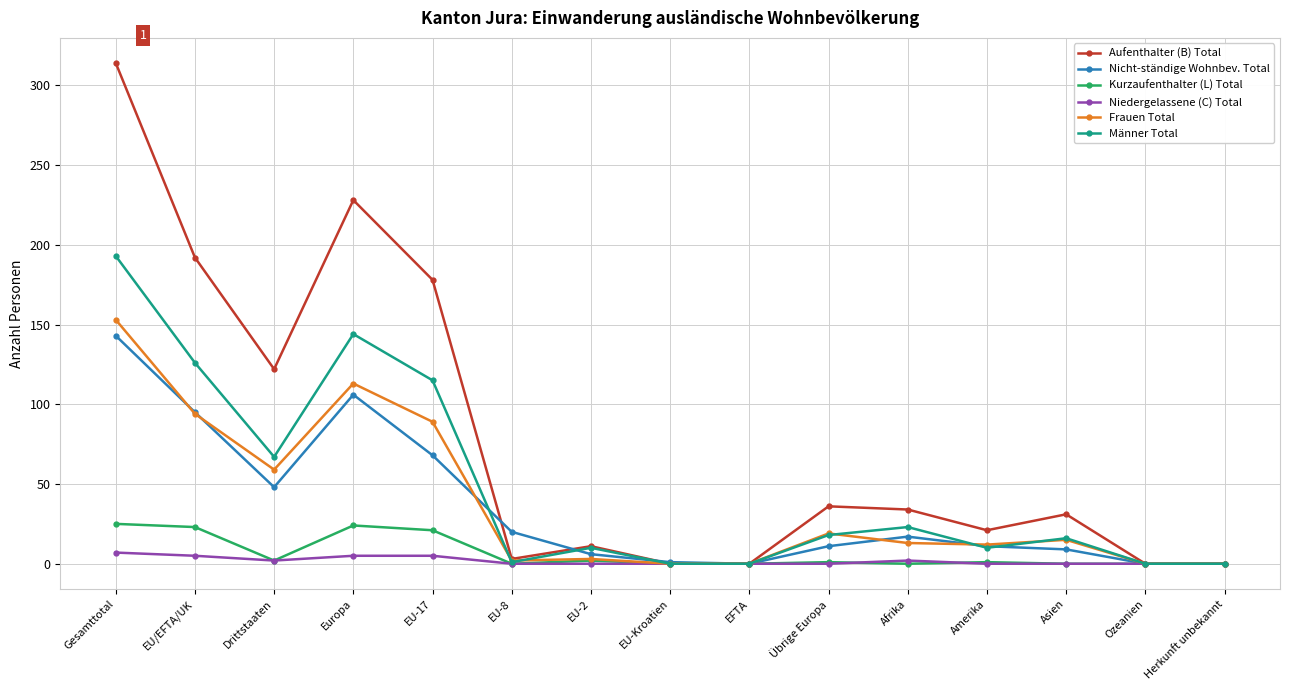

The Nicht-ständige Wohnbev. Total series shows 0 at Ozeanien. True or false?

True